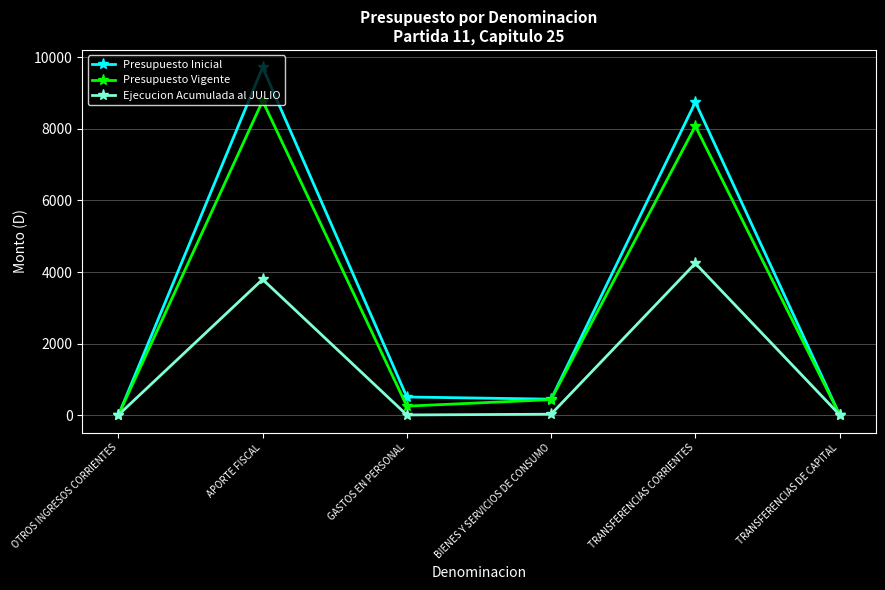

True or false: Presupuesto Inicial has more than 2 points higher than both neighbors.

False